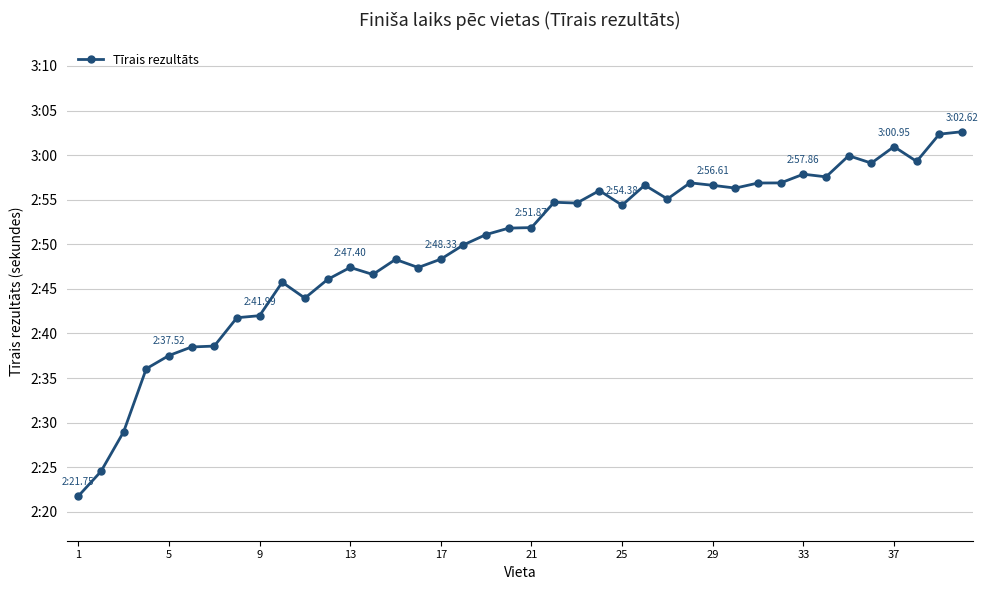

Is this an area chart (filled region under the line)?

No